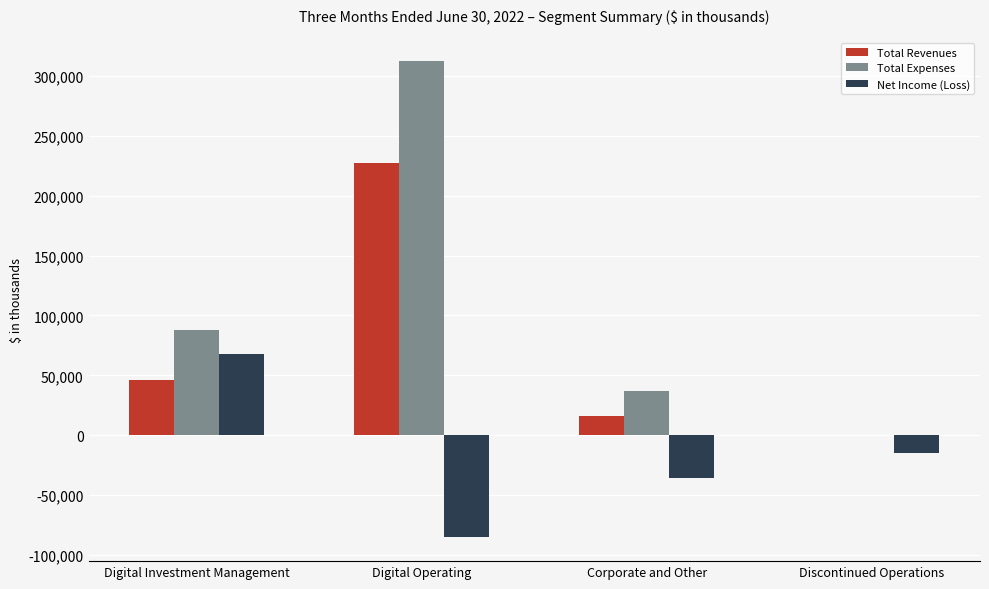

The Total Revenues series shows 227687 at Digital Operating. True or false?

True